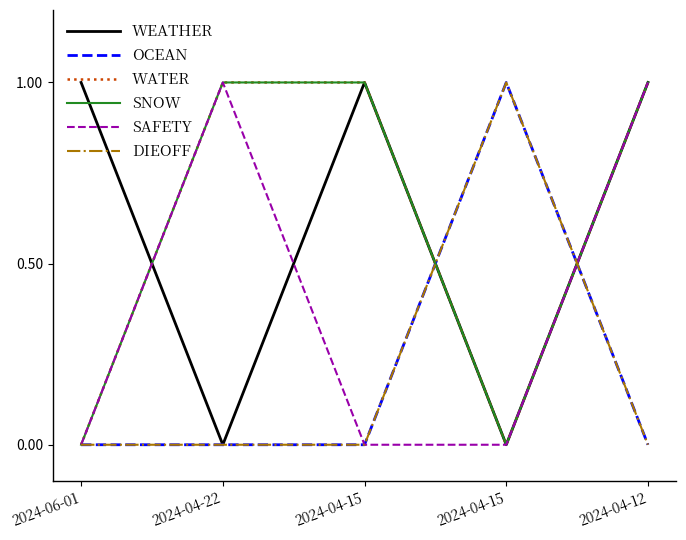

What is the total value across all series at 2024-04-15?

3